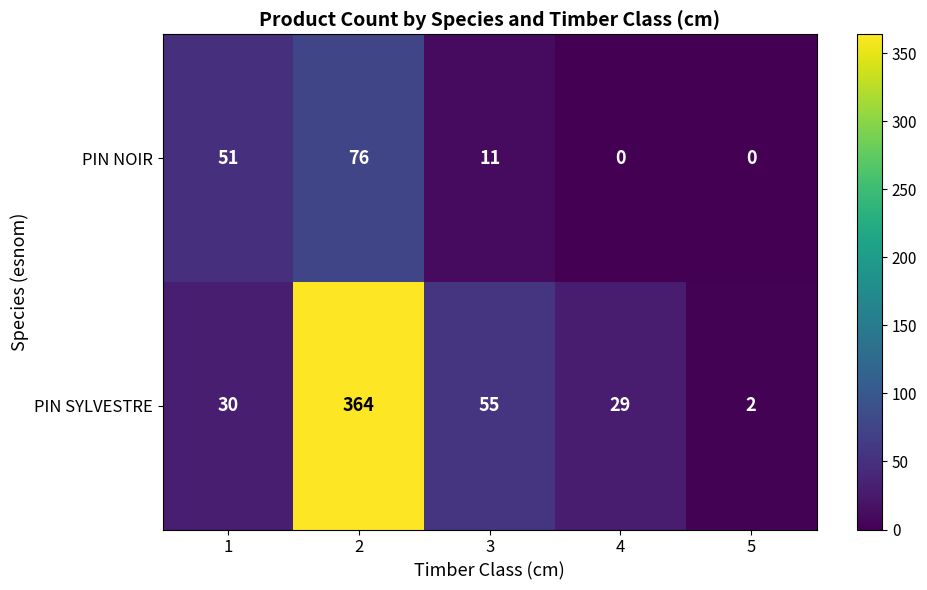

How many data points does each series have?

5